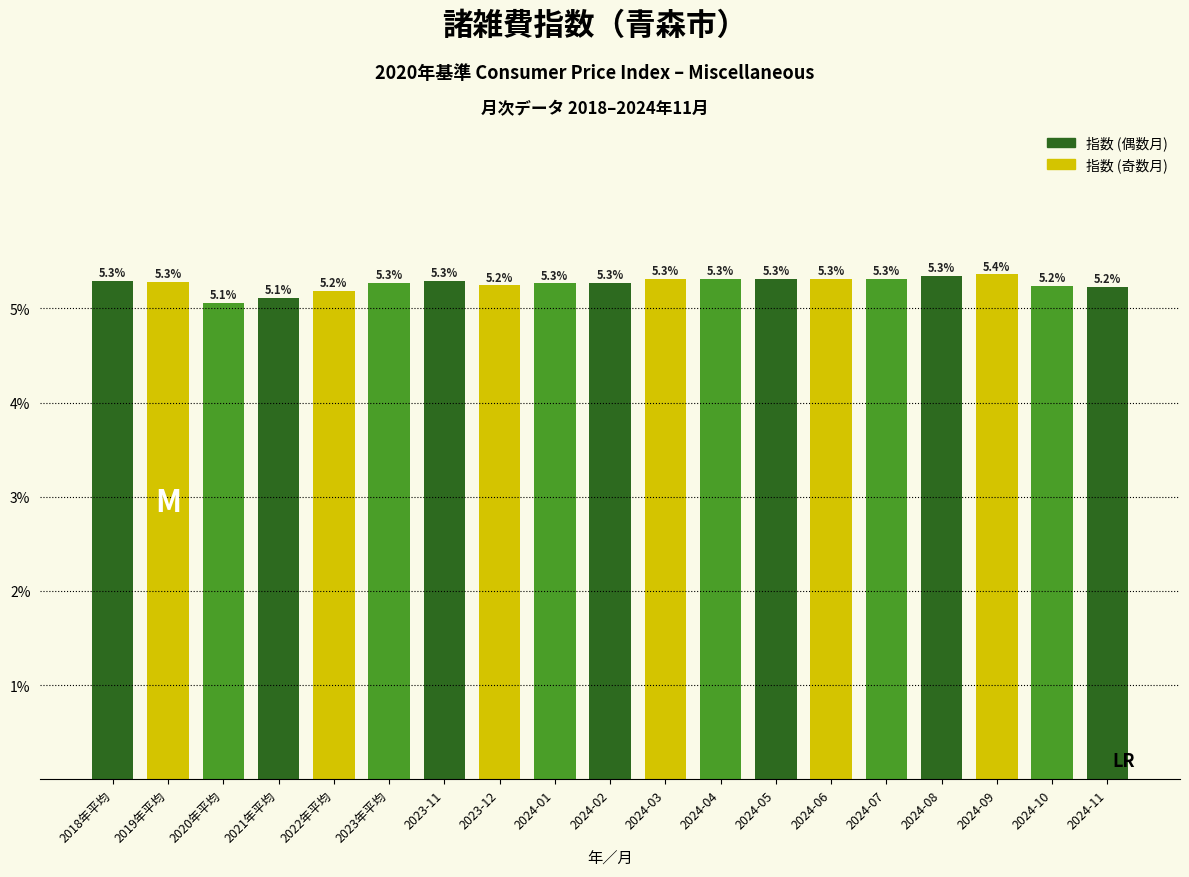

Reading left to right, transcribe all the data shown in this chart.

2018年平均=5.3	2019年平均=5.3	2020年平均=5.1	2021年平均=5.1	2022年平均=5.2	2023年平均=5.3	2023-11=5.3	2023-12=5.2	2024-01=5.3	2024-02=5.3	2024-03=5.3	2024-04=5.3	2024-05=5.3	2024-06=5.3	2024-07=5.3	2024-08=5.3	2024-09=5.4	2024-10=5.2	2024-11=5.2